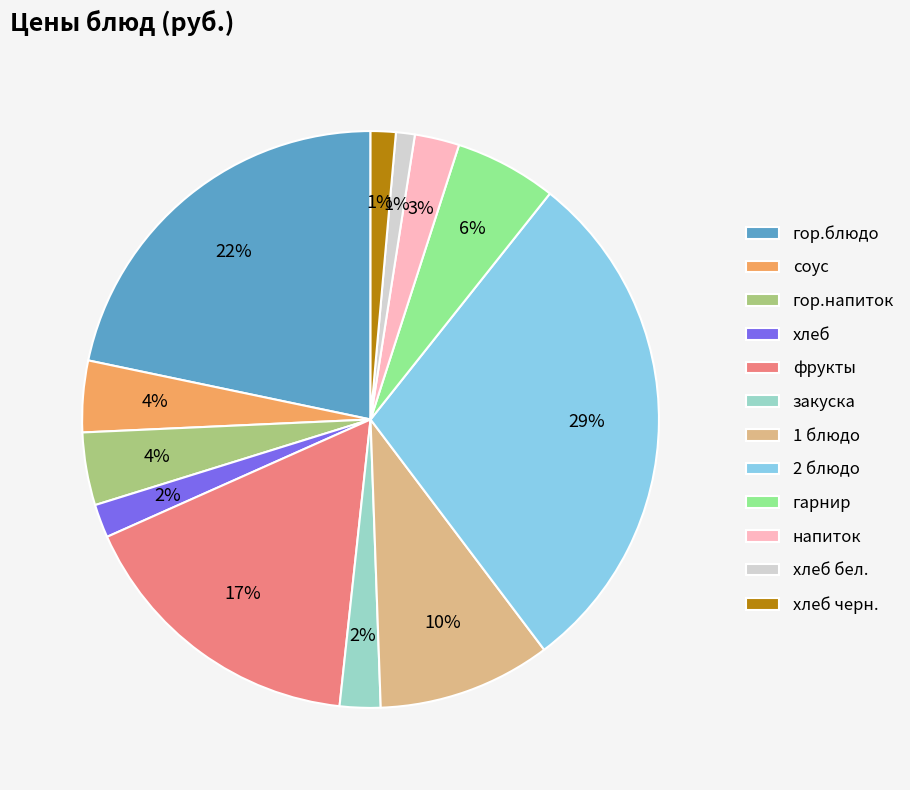

Between хлеб бел. and соус, which is larger?

соус